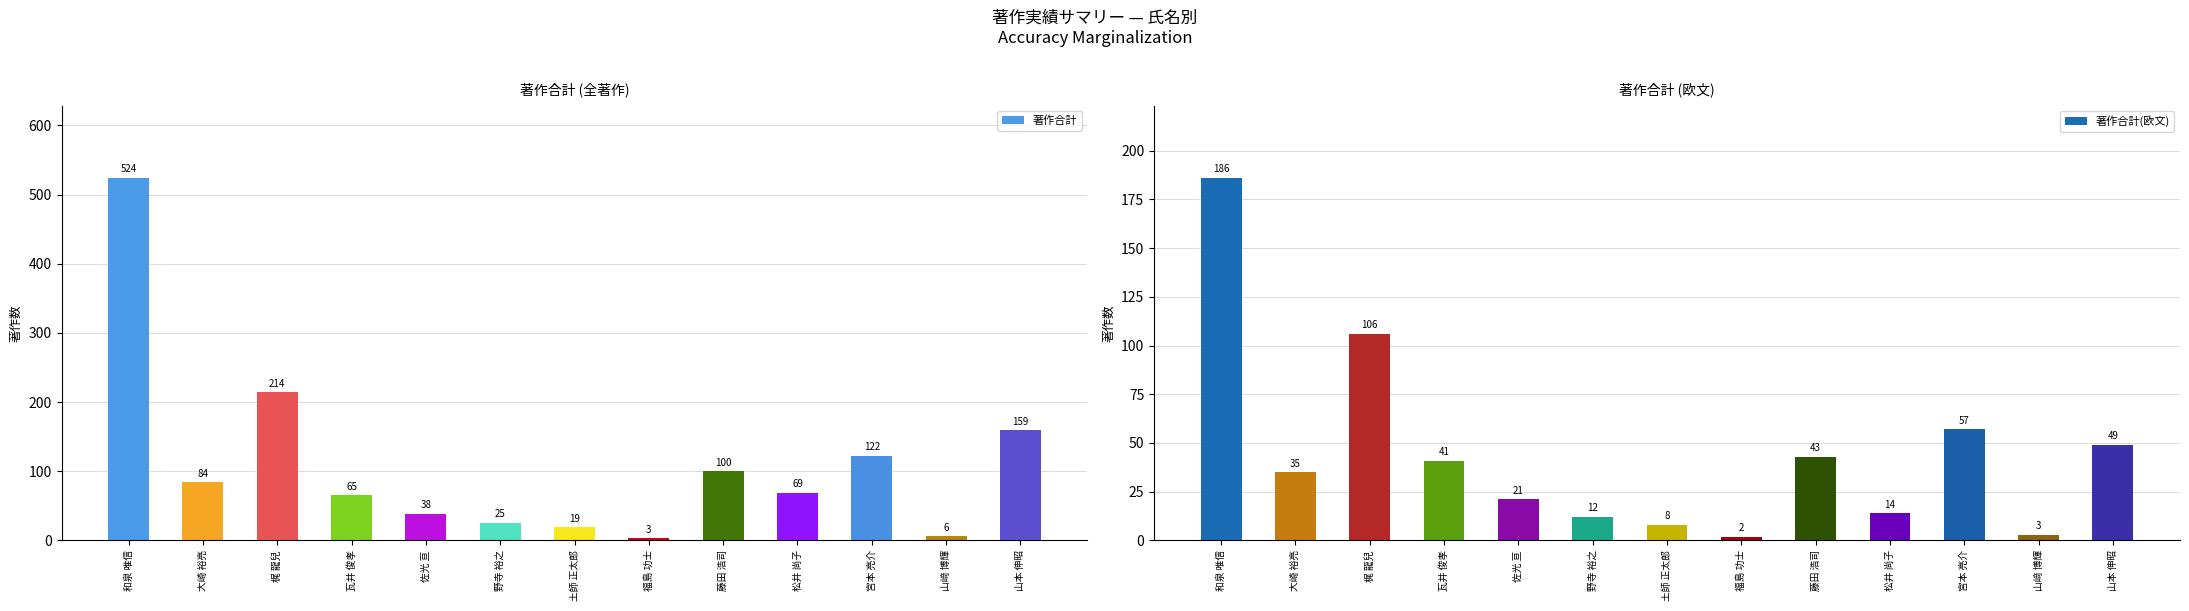

Reading left to right, list all the values displayed in this chart.

著作合計: 524	84	214	65	38	25	19	3	100	69	122	6	159
著作合計(欧文): 186	35	106	41	21	12	8	2	43	14	57	3	49